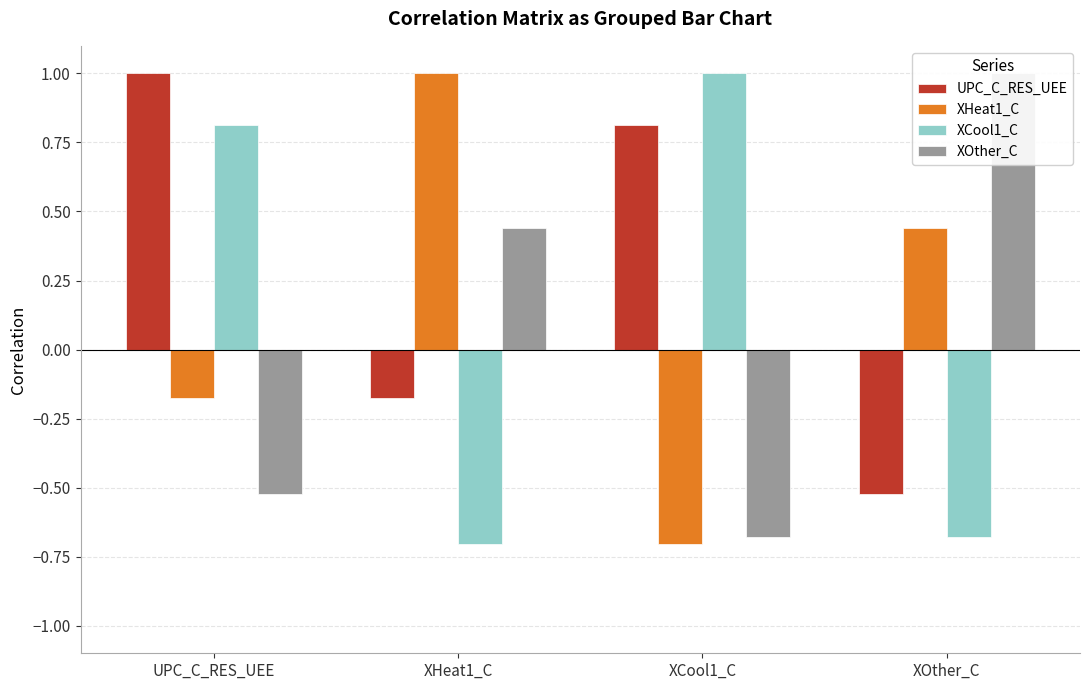

True or false: UPC_C_RES_UEE has a value of 0.8 at XCool1_C.

True